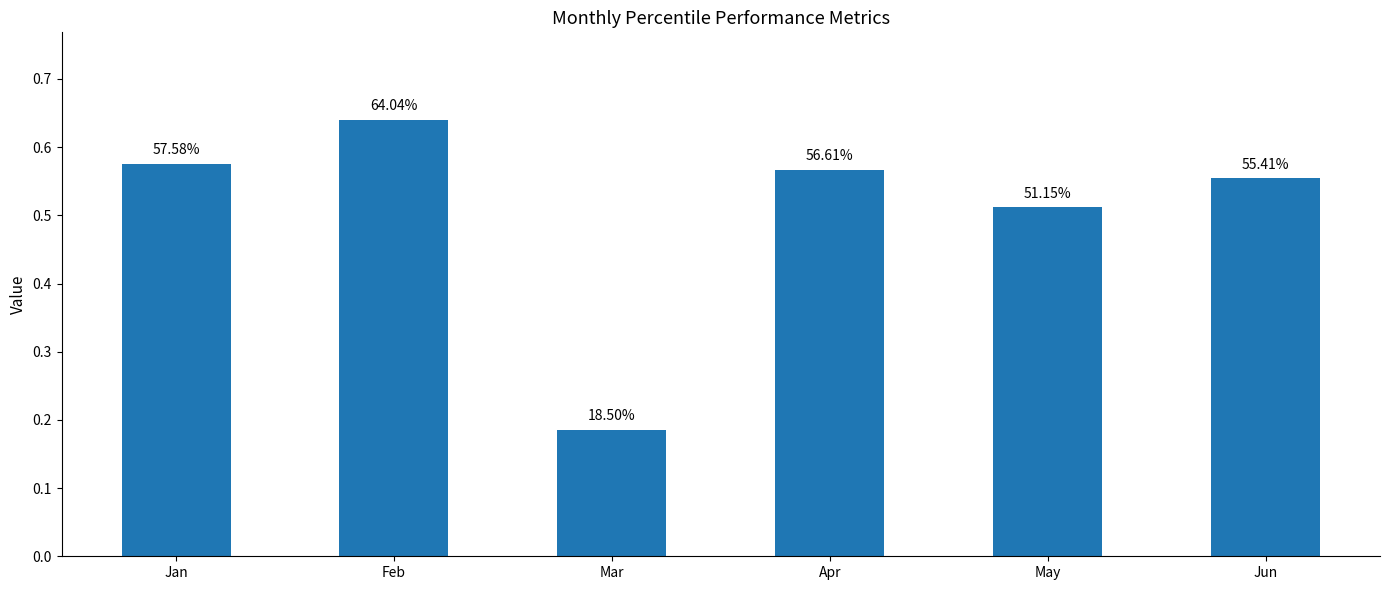

Read the value at Jun.

0.6